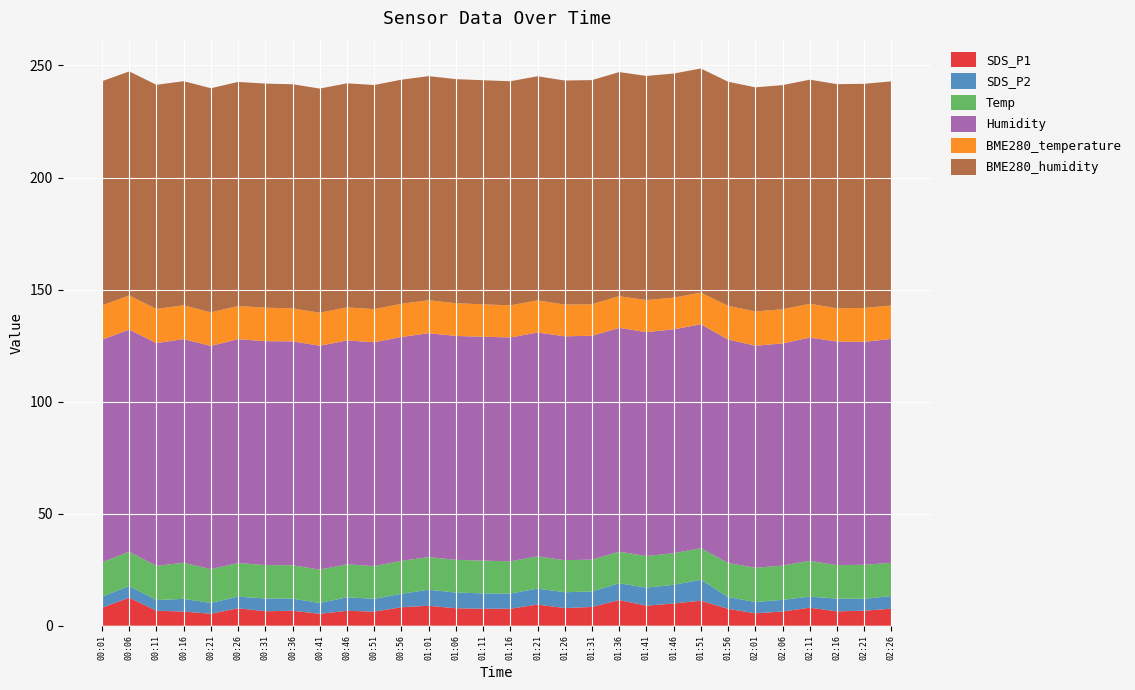

Reading left to right, transcribe all the data shown in this chart.

SDS_P1: 8.1	12.5	6.7	6.3	5.3	7.8	6.5	6.7	5.3	6.7	6.3	8.2	8.9	7.8	7.6	7.6	9.4	7.9	8.4	11.4	8.9	9.9	11.2	7.5	5.5	6.3	8.1	6.4	6.7	7.6
SDS_P2: 4.9	5.2	4.7	5.7	4.8	5.2	5.7	5.4	4.8	6.0	5.7	6.0	7.2	7.0	6.9	6.8	7.1	7.1	6.9	7.5	8.1	8.3	9.4	5.3	5.0	5.2	4.9	5.7	5.3	5.7
Temp: 15.3	15.3	15.3	16.1	15.1	15.0	14.9	14.9	14.9	14.7	14.6	14.7	14.6	14.6	14.6	14.4	14.4	14.3	14.2	14.1	14.1	14.1	14.1	15.2	15.3	15.3	16.0	14.9	15.2	14.8
Humidity: 99.4	99.1	99.4	99.8	99.6	99.9	99.9	99.9	99.9	99.9	99.9	99.9	99.9	99.9	99.9	99.9	99.9	99.9	99.9	99.9	99.9	99.9	99.9	99.7	99.1	99.1	99.6	99.8	99.5	99.9
BME280_temperature: 15.3	15.2	15.2	15.1	15.0	14.8	14.9	14.7	14.8	14.7	14.8	14.8	14.7	14.6	14.5	14.3	14.3	14.1	14.1	14.1	14.3	14.1	14.1	15.0	15.3	15.3	15.1	14.8	15.1	14.9
BME280_humidity: 100.0	100.0	100.0	100.0	100.0	100.0	100.0	100.0	100.0	100.0	100.0	100.0	100.0	100.0	100.0	100.0	100.0	100.0	100.0	100.0	100.0	100.0	100.0	100.0	100.0	100.0	100.0	100.0	100.0	100.0